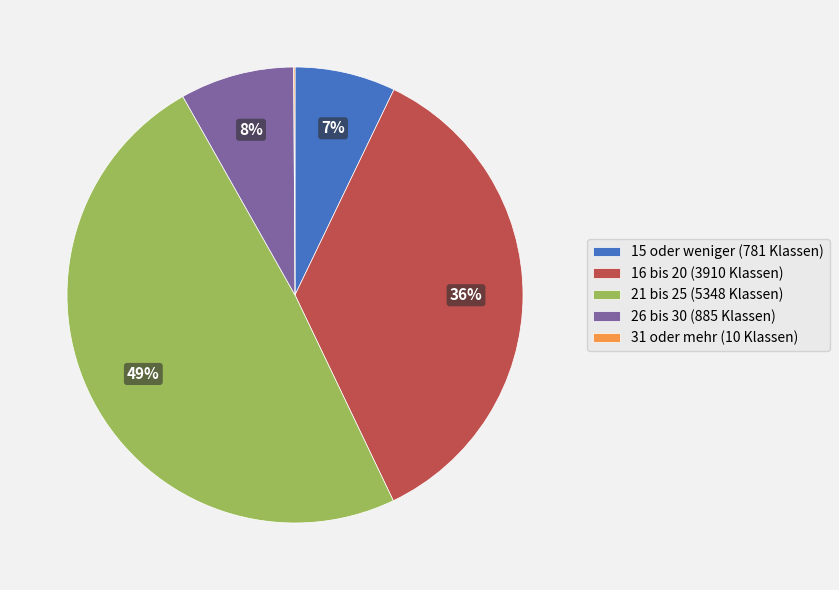

Between 16 bis 20 and 21 bis 25, which is larger?

21 bis 25